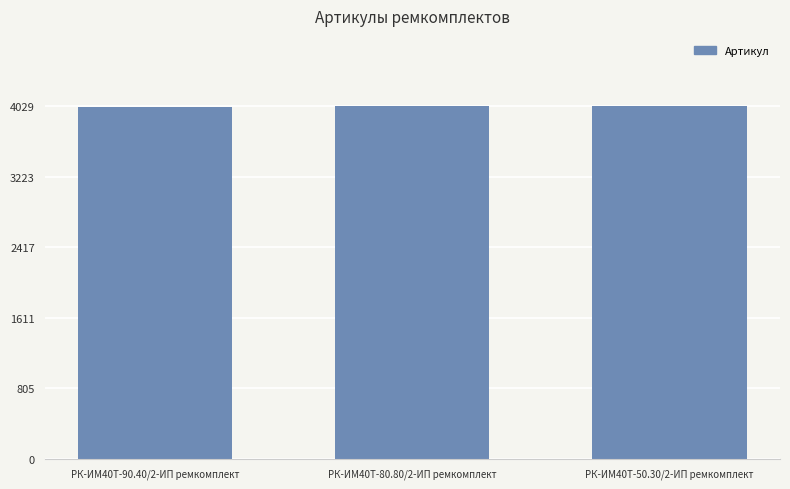

What is the smallest value displayed?

4027